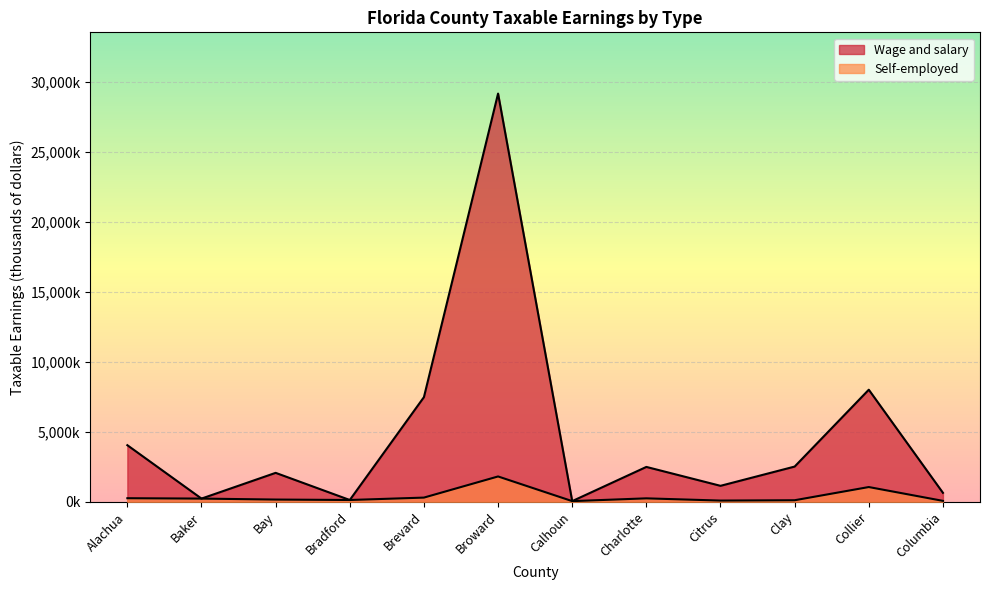

In Self-employed, how many points are higher than both neighbors (excluding endpoints)?

3